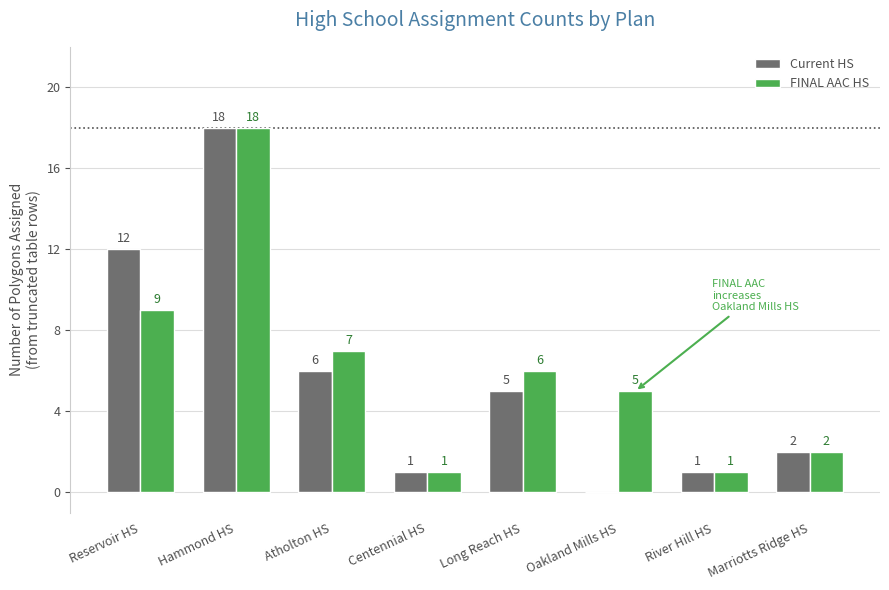

What is the highest value of the Current HS series?

18